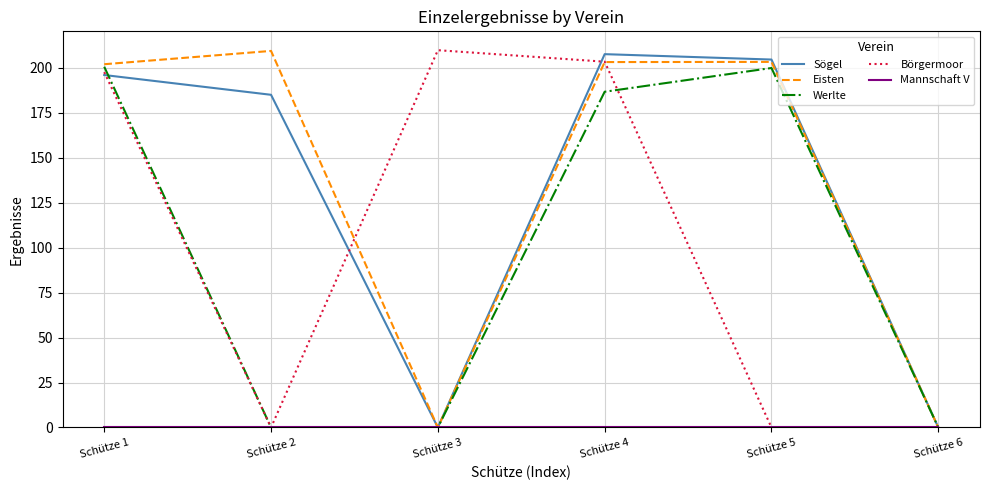

What is the spread (max minus min) of values at Schütze 2?

209.4